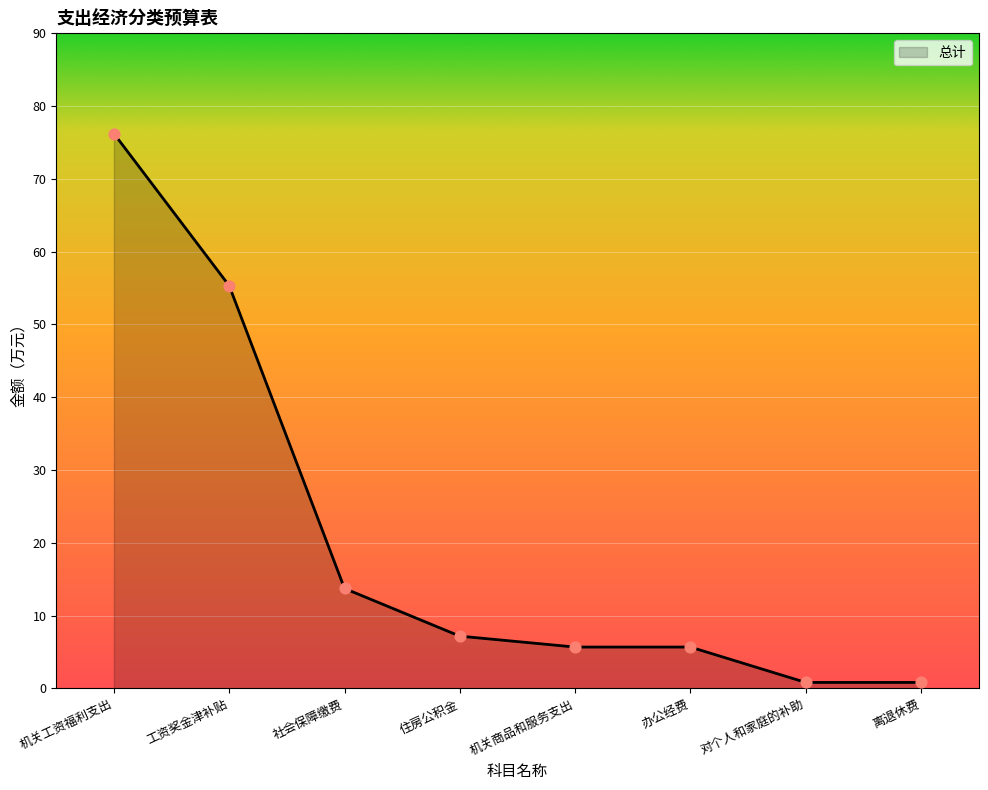

Between 工资奖金津补贴 and 办公经费, which is larger?

工资奖金津补贴